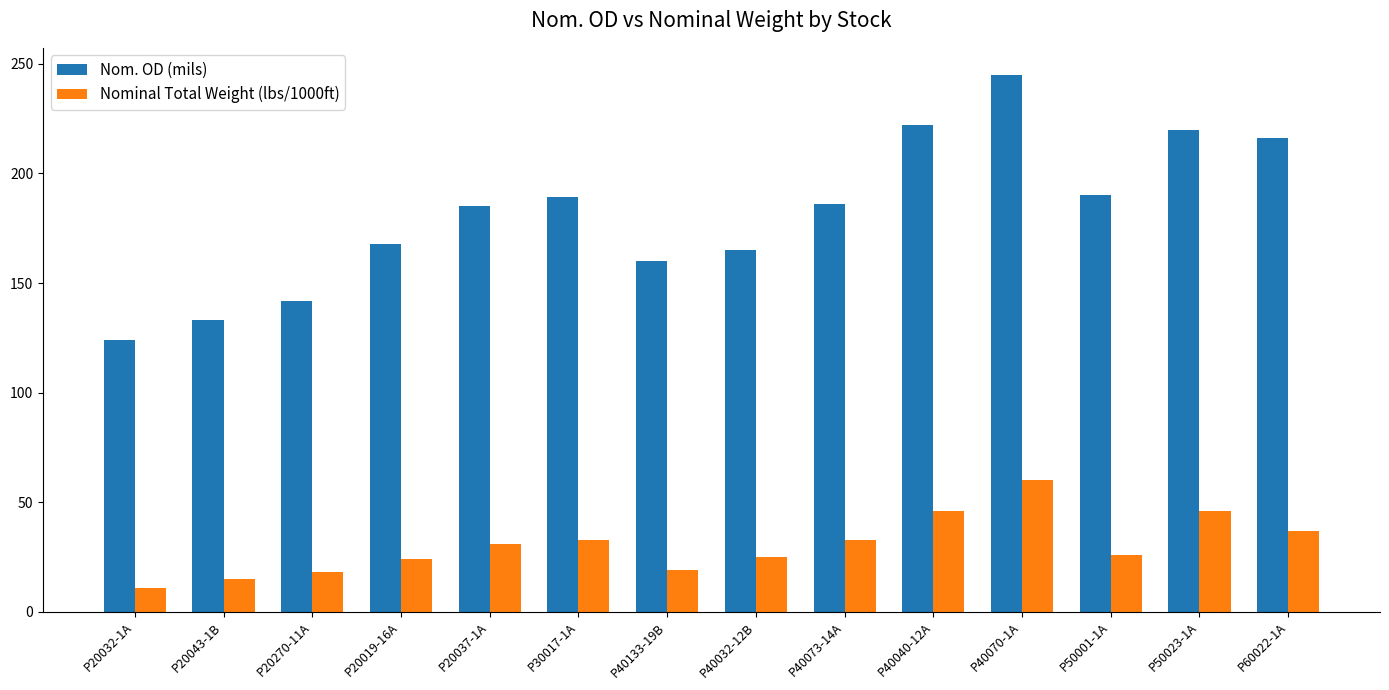

How many categories are shown in the chart?

14